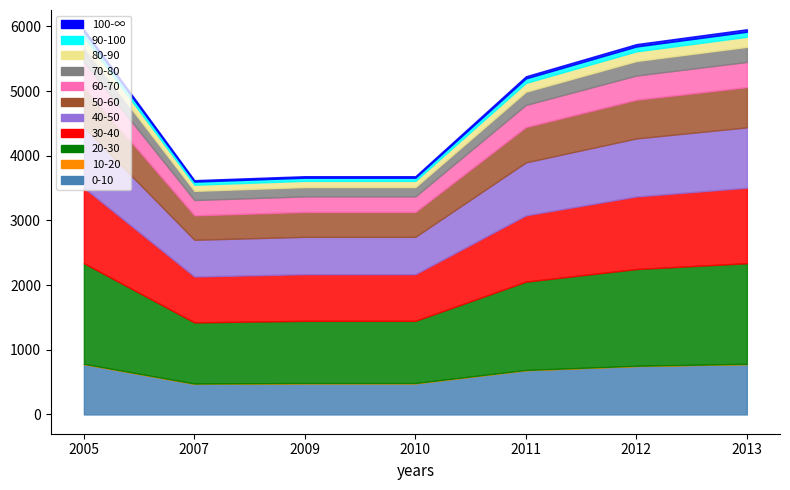

Is it true that rank equals 0 at 2009?

False